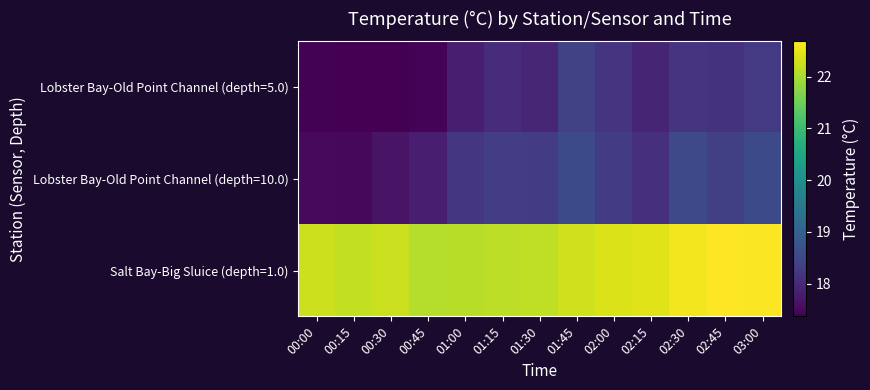

Reading right to left, extract all data points from this chart.

Lobster Bay-Old Point Channel (depth=5.0): 03:00=18.3	02:45=18.2	02:30=18.2	02:15=17.9	02:00=18.2	01:45=18.4	01:30=17.9	01:15=18.0	01:00=17.8	00:45=17.4	00:30=17.4	00:15=17.4	00:00=17.4
Lobster Bay-Old Point Channel (depth=10.0): 03:00=18.6	02:45=18.4	02:30=18.5	02:15=18.1	02:00=18.3	01:45=18.6	01:30=18.3	01:15=18.3	01:00=18.2	00:45=17.8	00:30=17.7	00:15=17.5	00:00=17.5
Salt Bay-Big Sluice (depth=1.0): 03:00=22.7	02:45=22.7	02:30=22.6	02:15=22.4	02:00=22.4	01:45=22.3	01:30=22.2	01:15=22.2	01:00=22.1	00:45=22.1	00:30=22.2	00:15=22.2	00:00=22.3